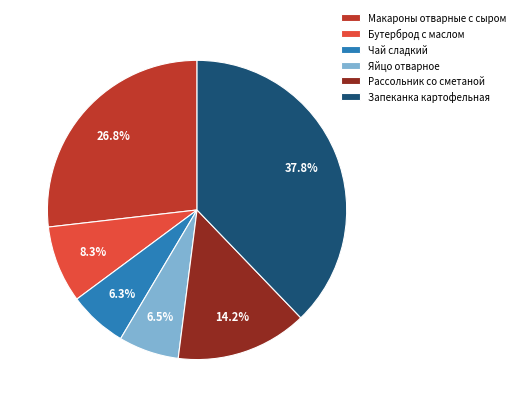

Is there any slice that represents more than half of the pie?

No